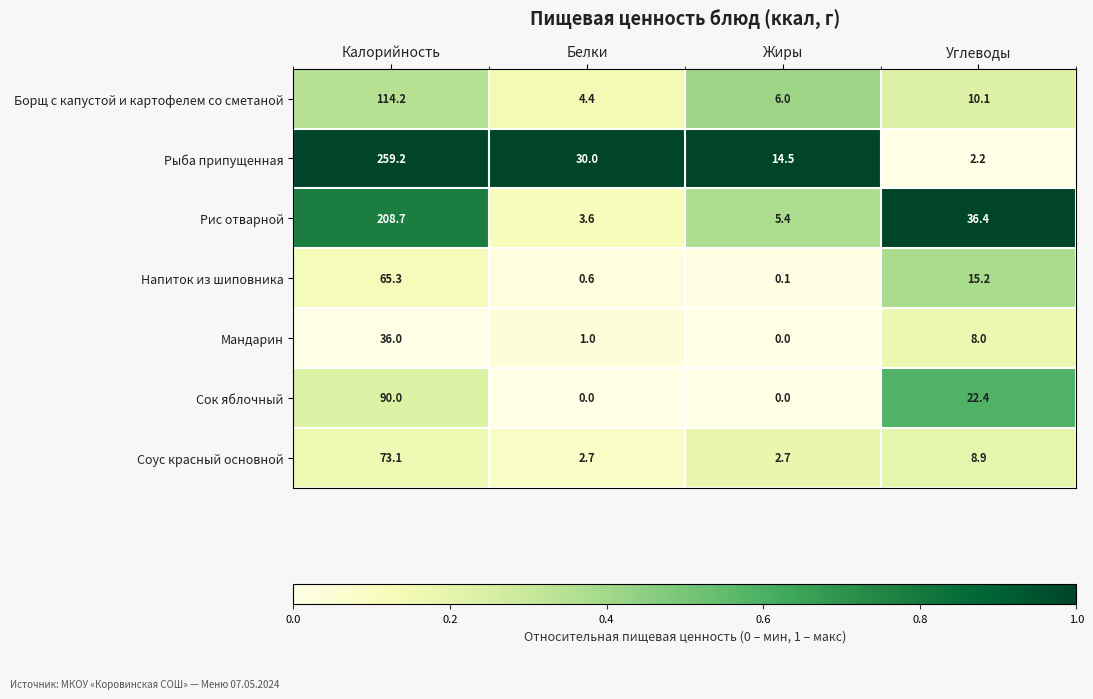

Is it true that Соус красный основной equals 1.5 at Белки?

False